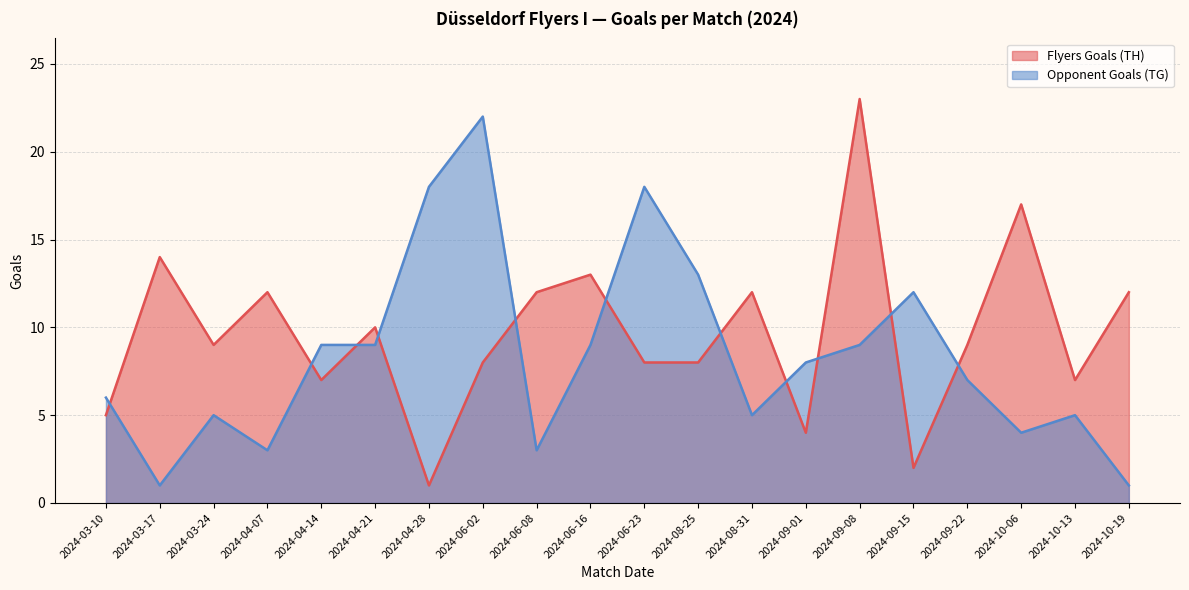

How many interior local valleys does the Flyers Goals (TH) series have?

6